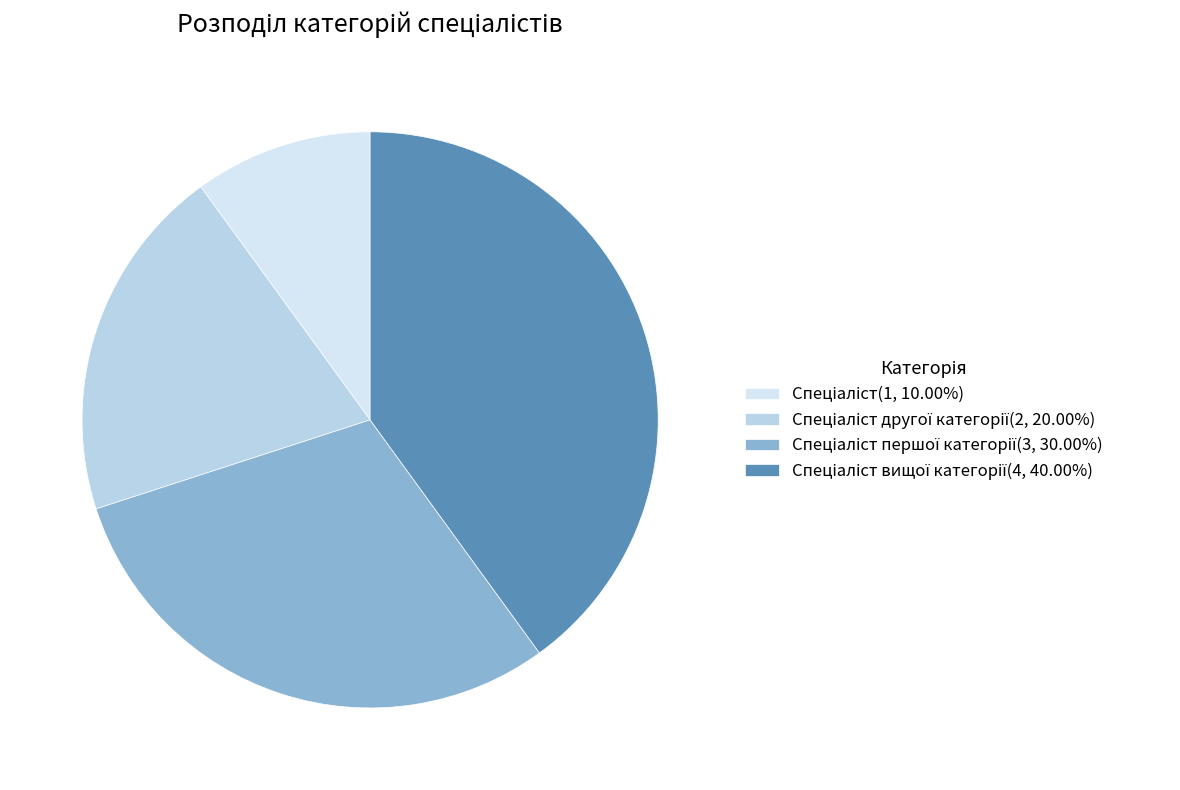

How many segments does this pie chart have?

4